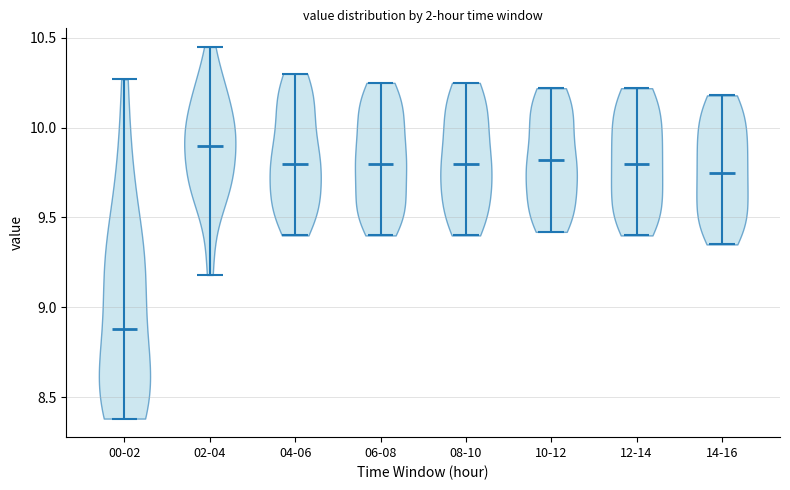

Reading left to right, read every violin against the y-axis: where its median line is, and the lowest and highest points it reaches. The values are not printed on the chart, so give them approximately, as read against the axis.

00-02: median line 8.90, lowest point 8.40, highest point 10.25
02-04: median line 9.90, lowest point 9.20, highest point 10.45
04-06: median line 9.80, lowest point 9.40, highest point 10.30
06-08: median line 9.80, lowest point 9.40, highest point 10.25
08-10: median line 9.80, lowest point 9.40, highest point 10.25
10-12: median line 9.80, lowest point 9.40, highest point 10.20
12-14: median line 9.80, lowest point 9.40, highest point 10.20
14-16: median line 9.75, lowest point 9.35, highest point 10.20